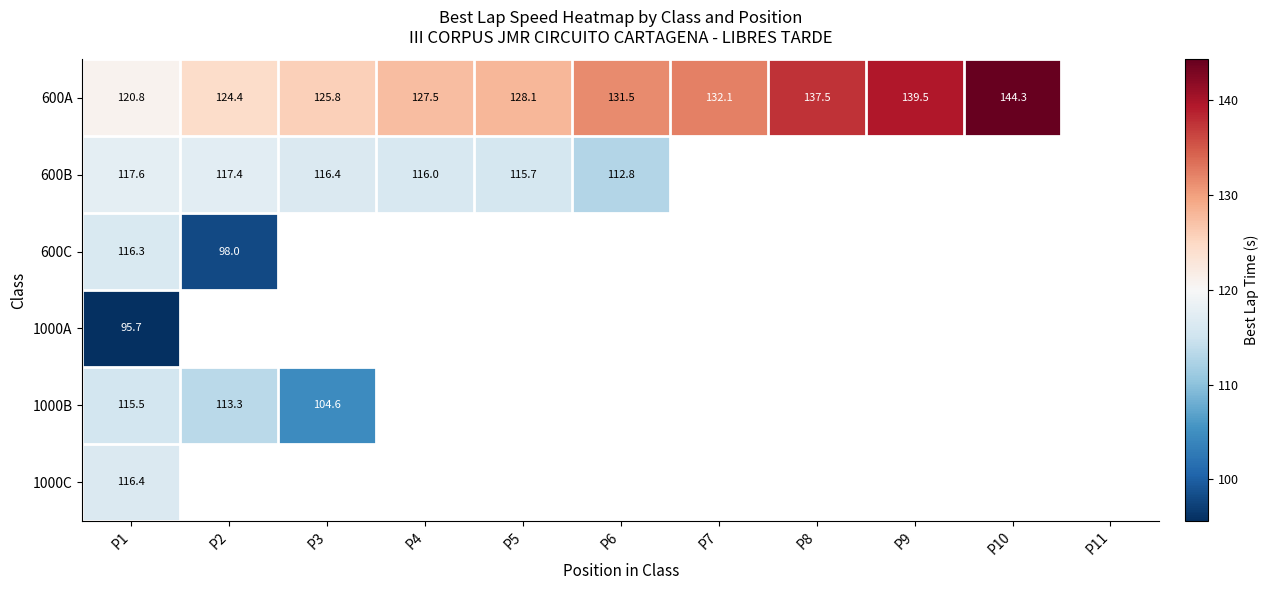

What is the minimum value shown in the chart?

95.7